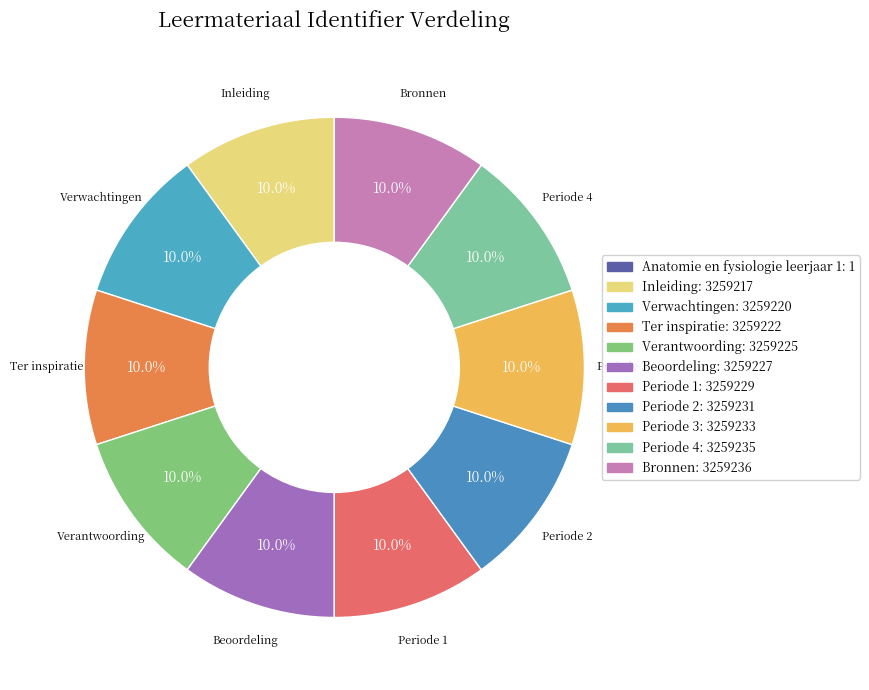

Is there any slice that represents more than half of the pie?

No